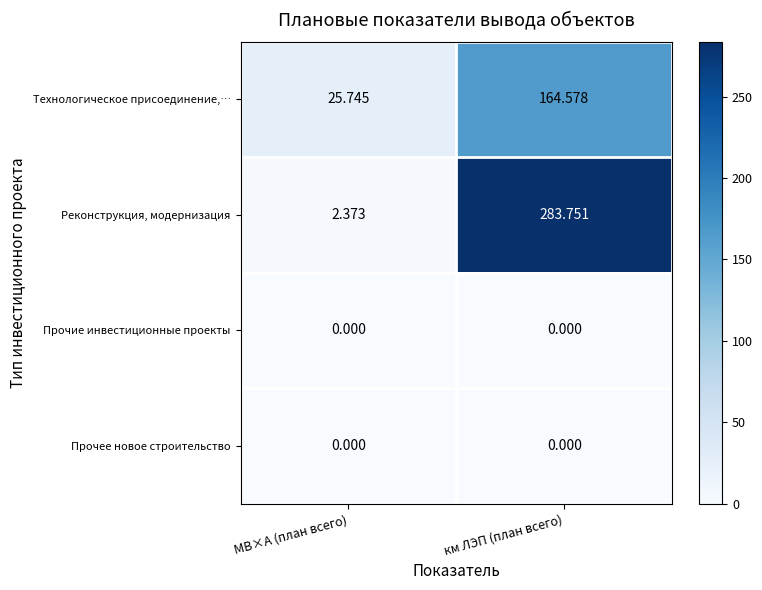

Between МВ×А (план всего) and км ЛЭП (план всего), which series saw the biggest shift?

Реконструкция, модернизация